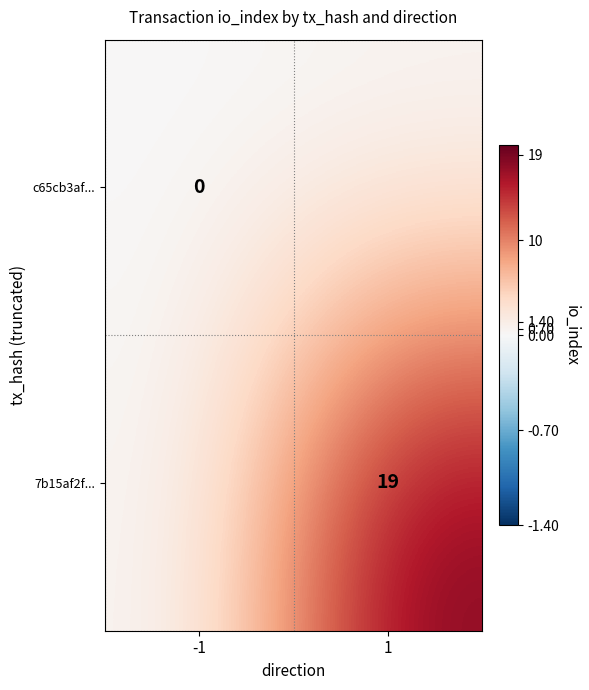

Rank the series by their maximum value, from highest to lowest.

7b15af2f..., c65cb3af...